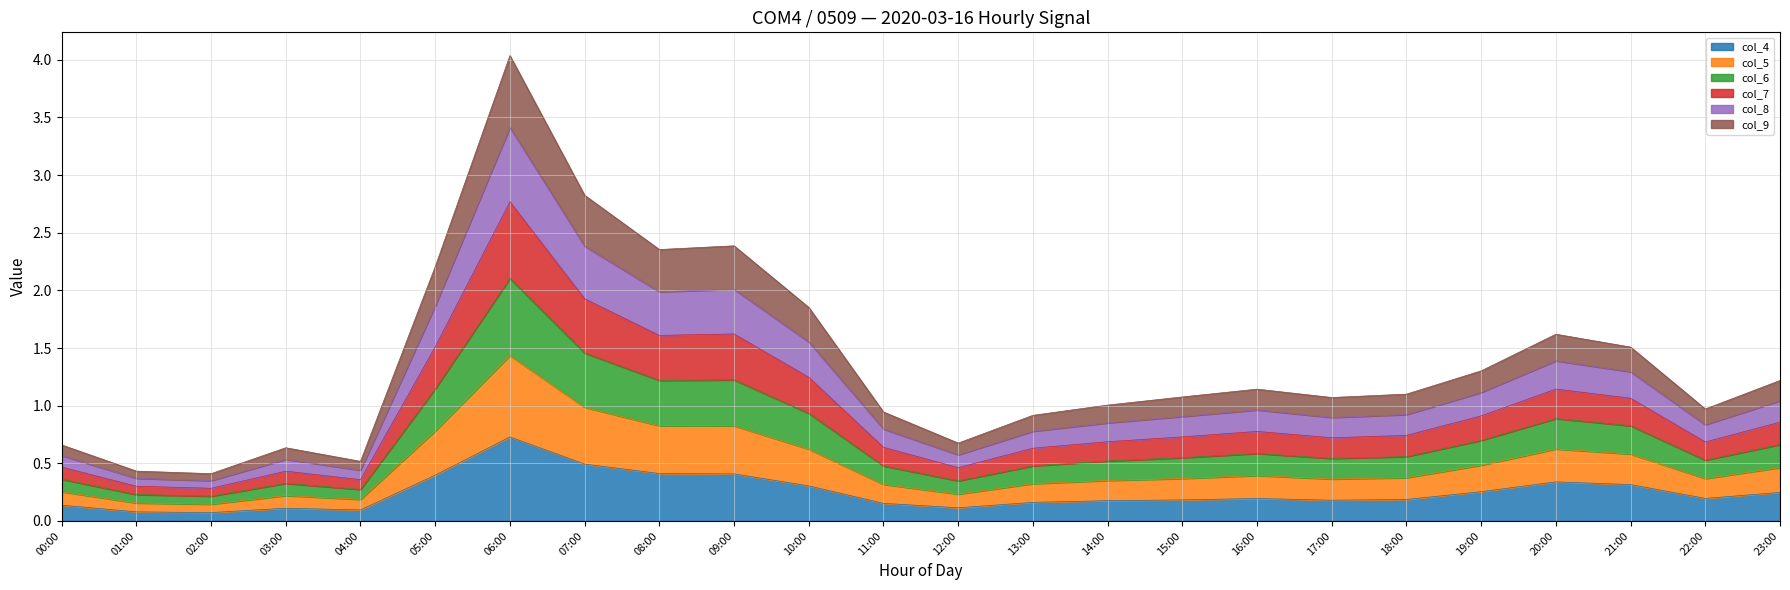

The value of col_8 at 23:00 is 0.4. True or false?

False